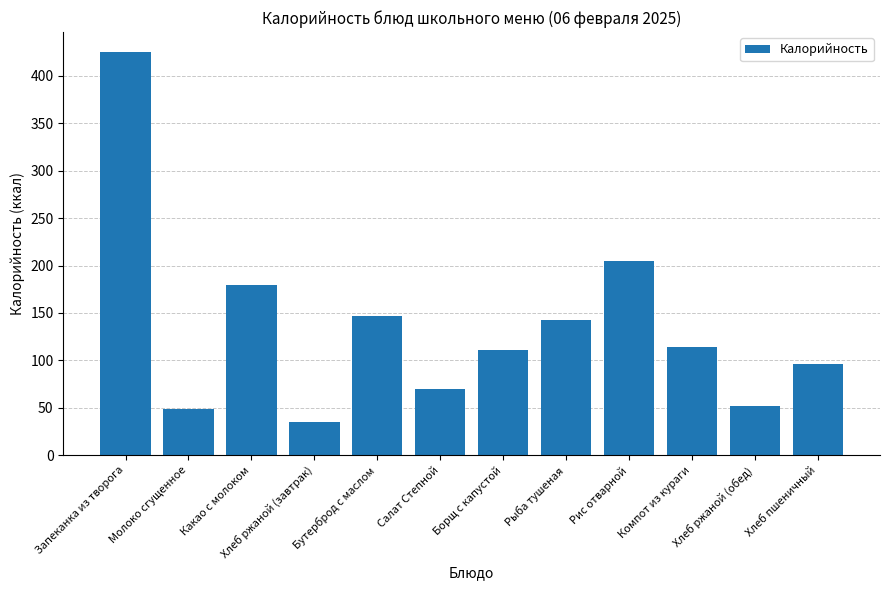

Approximately how many times larger is the value at Салат Степной compared to Бутерброд с маслом?

0.5